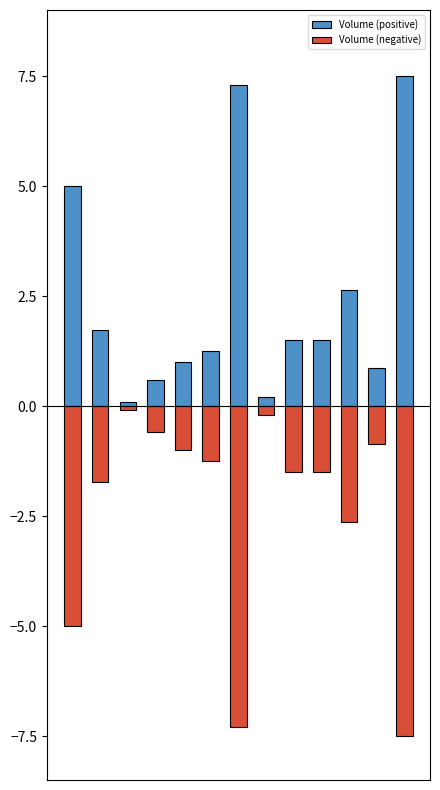

What is the maximum value for Volume (positive)?

7.5